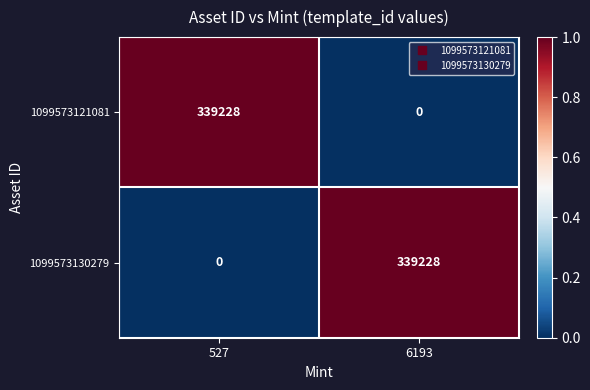

What is the difference between the 1099573130279 values at 6193 and 527?

339228